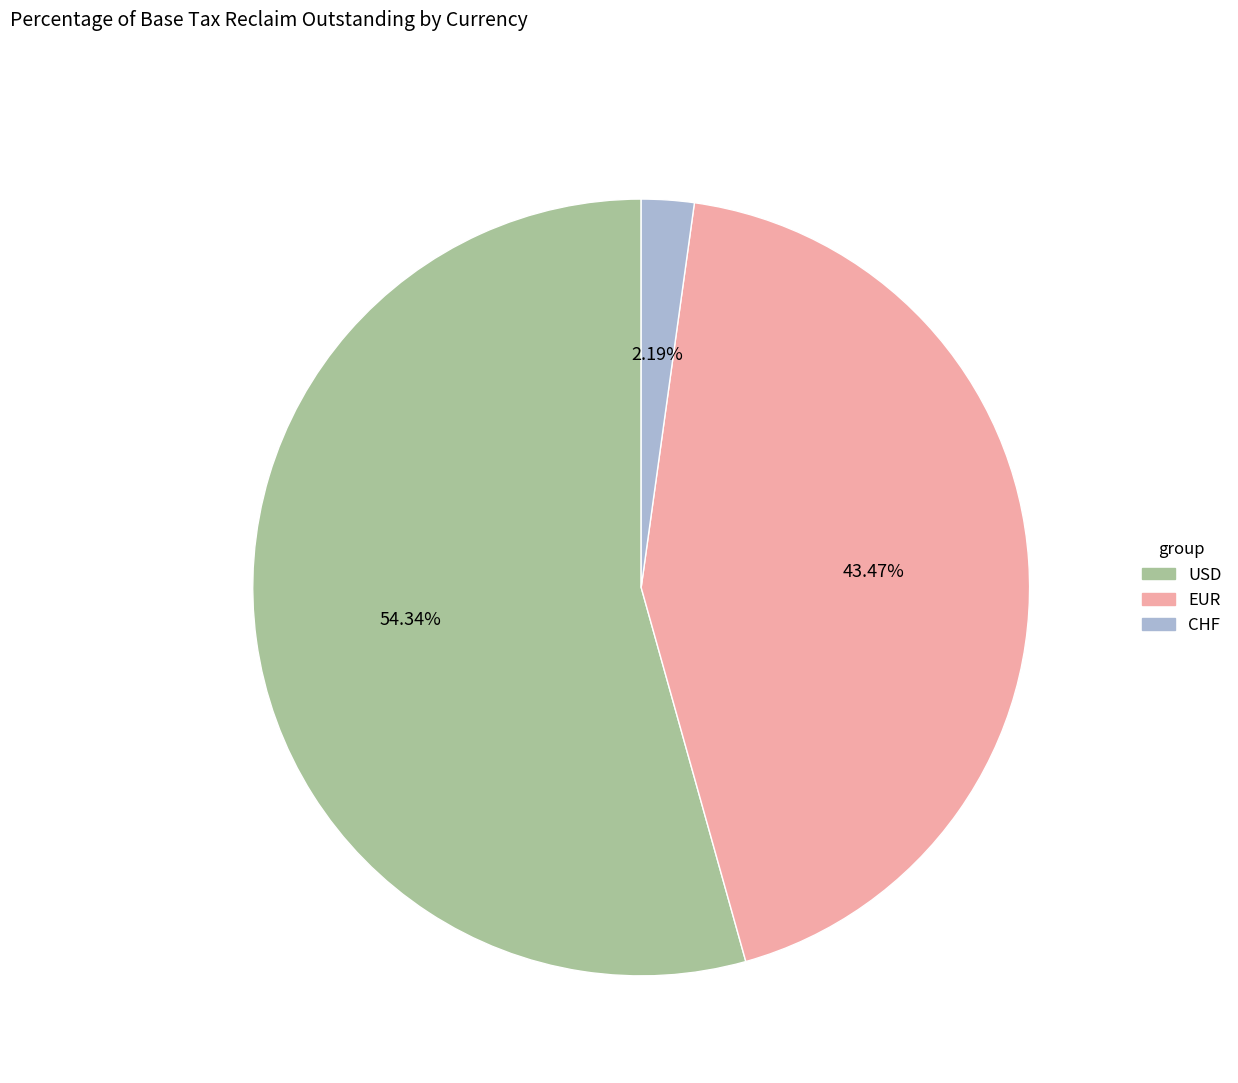

Which slice represents more than half of the pie?

USD